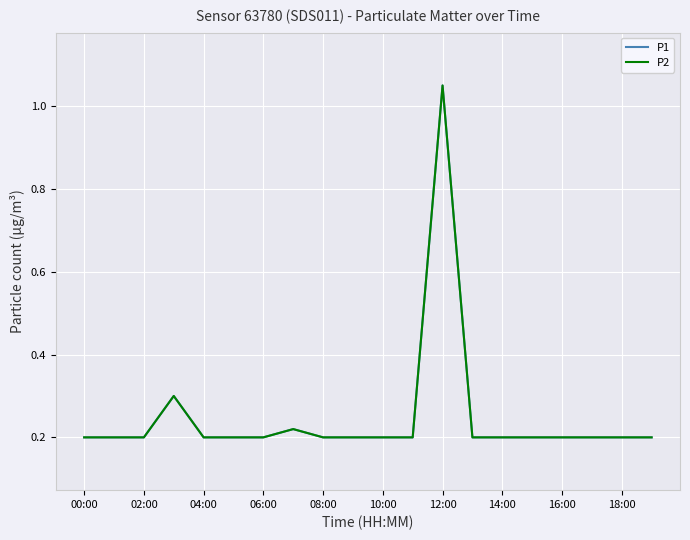

Does the chart display data point markers on the line(s)?

No